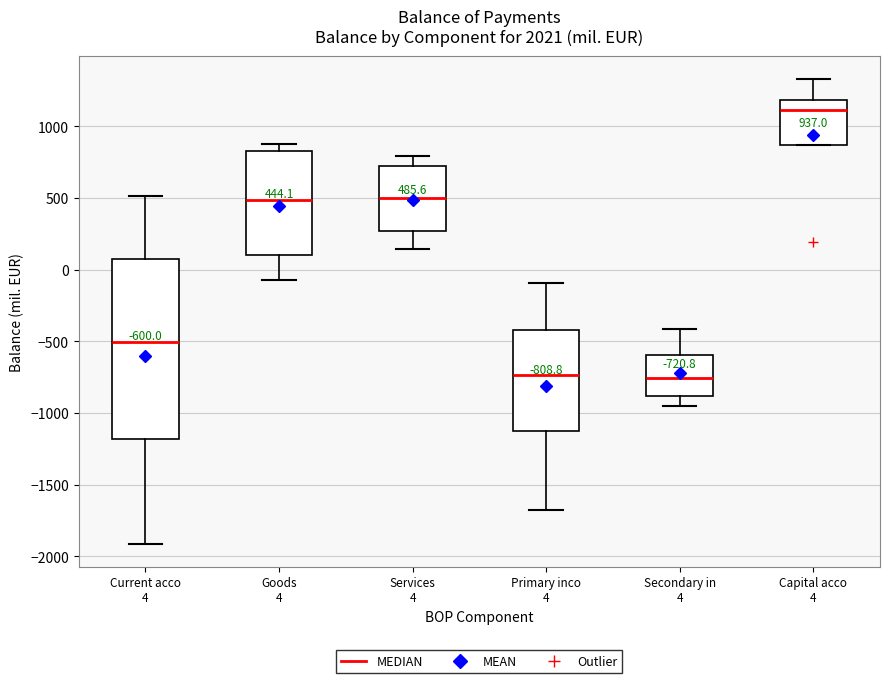

Which box is the tallest, from its lower edge to its upper edge?

Current acco 4